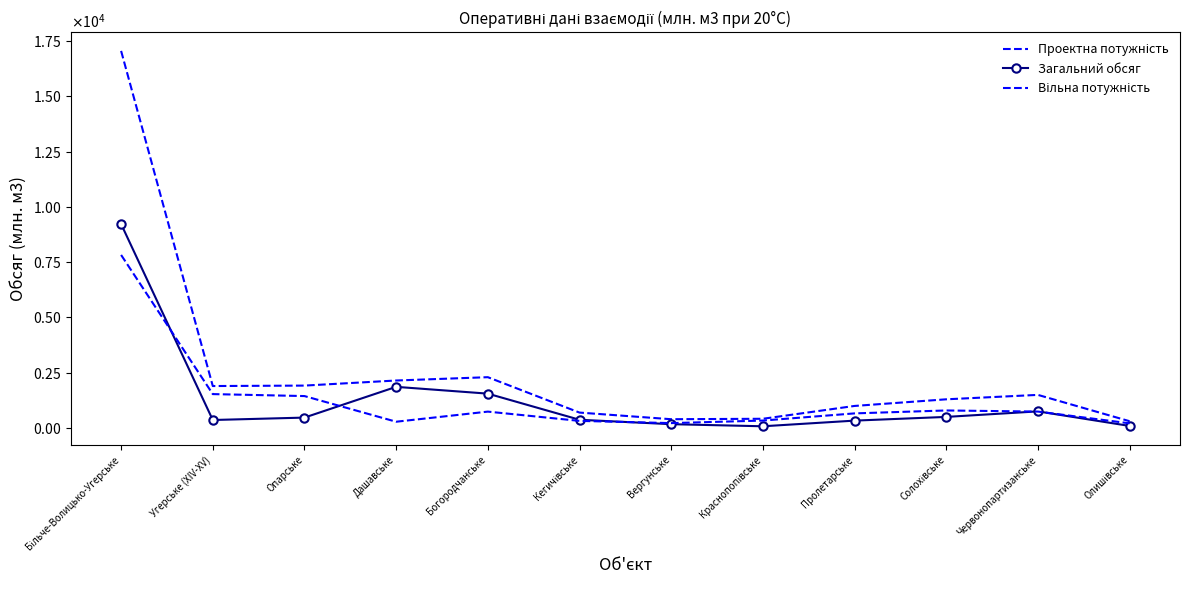

What is the label of the 8th point from the left?

Краснопопівське